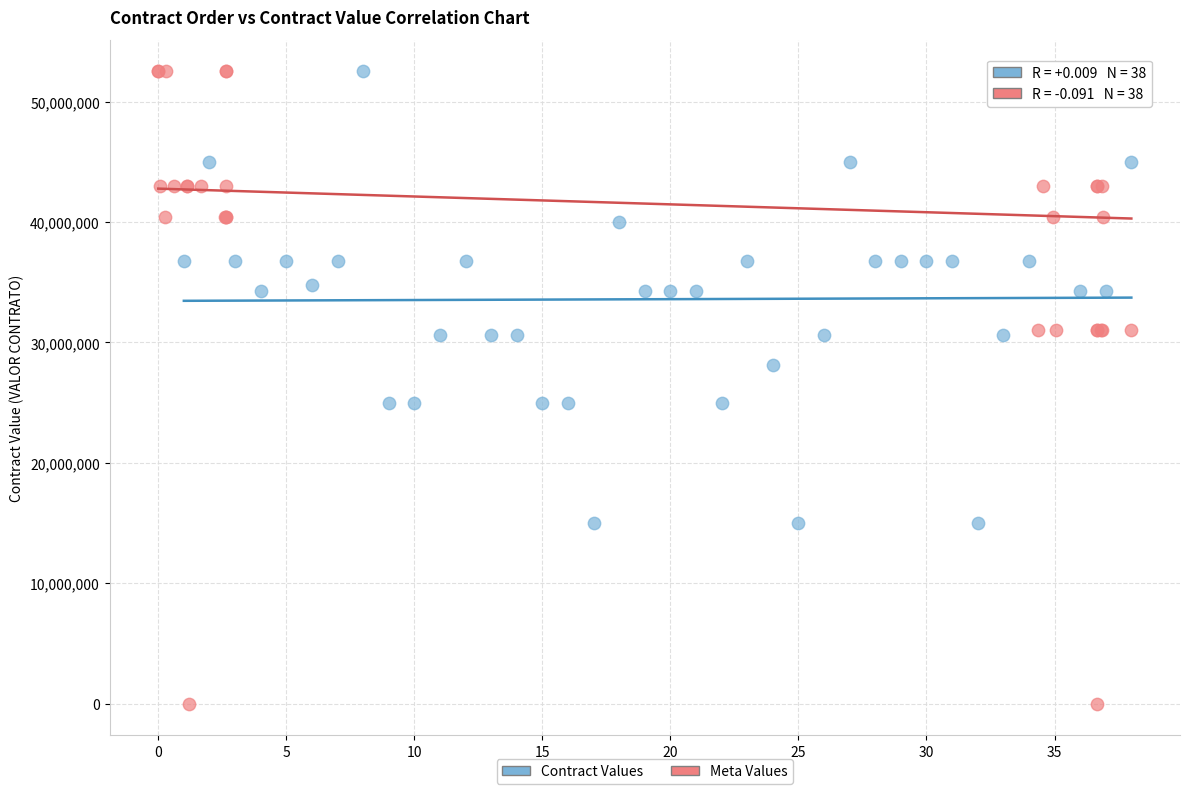

Which series has the widest spread of Y values?

Meta Values